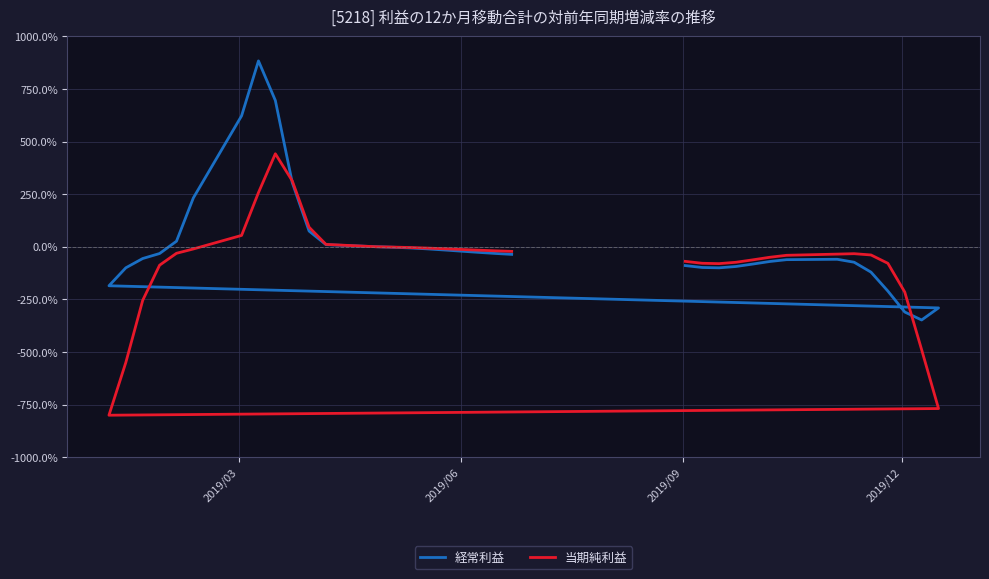

In 経常利益, how many points are lower than both neighbors (excluding endpoints)?

2